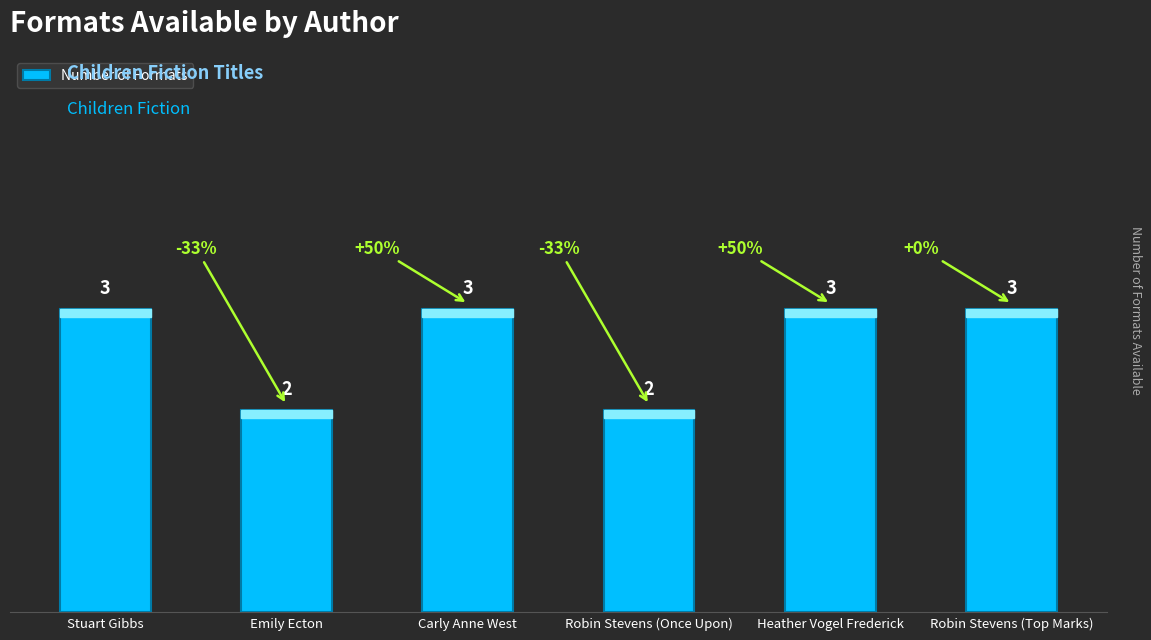

What is the difference between the values at Emily Ecton and Robin Stevens (Top Marks)?

1